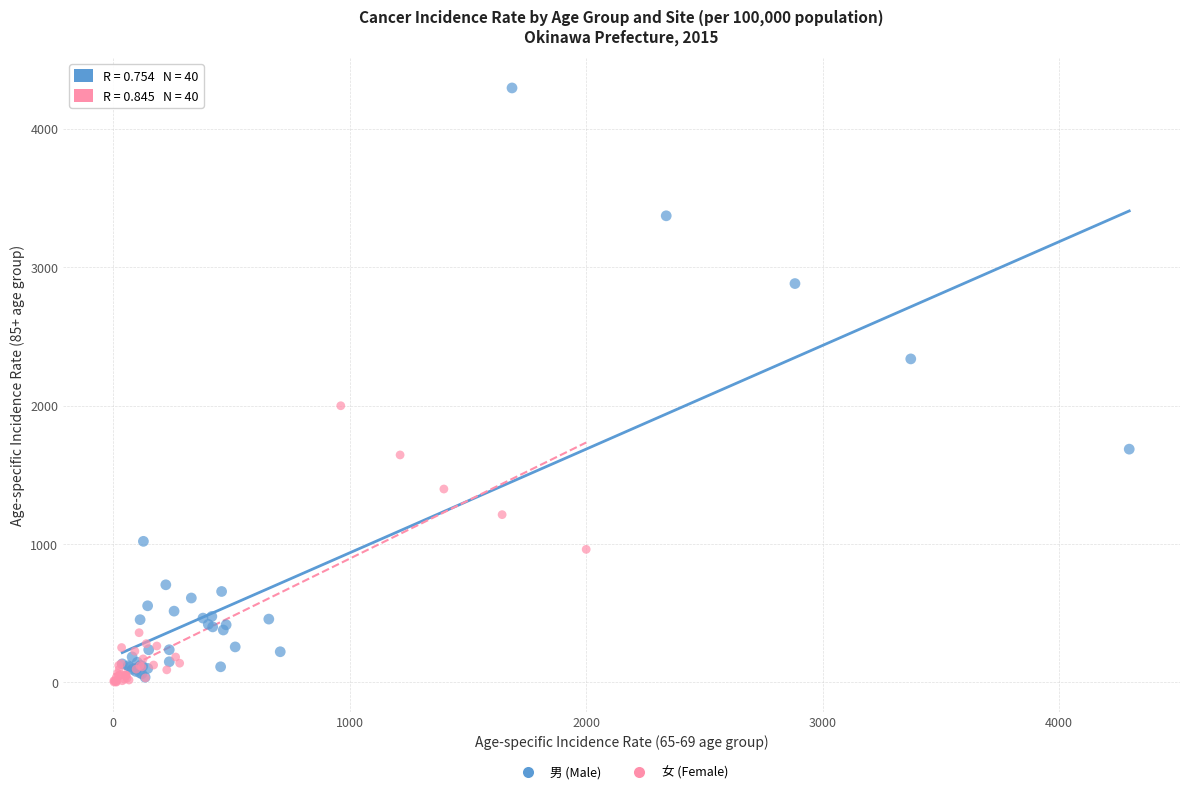

Which series contains the highest Y value?

男 (Male)